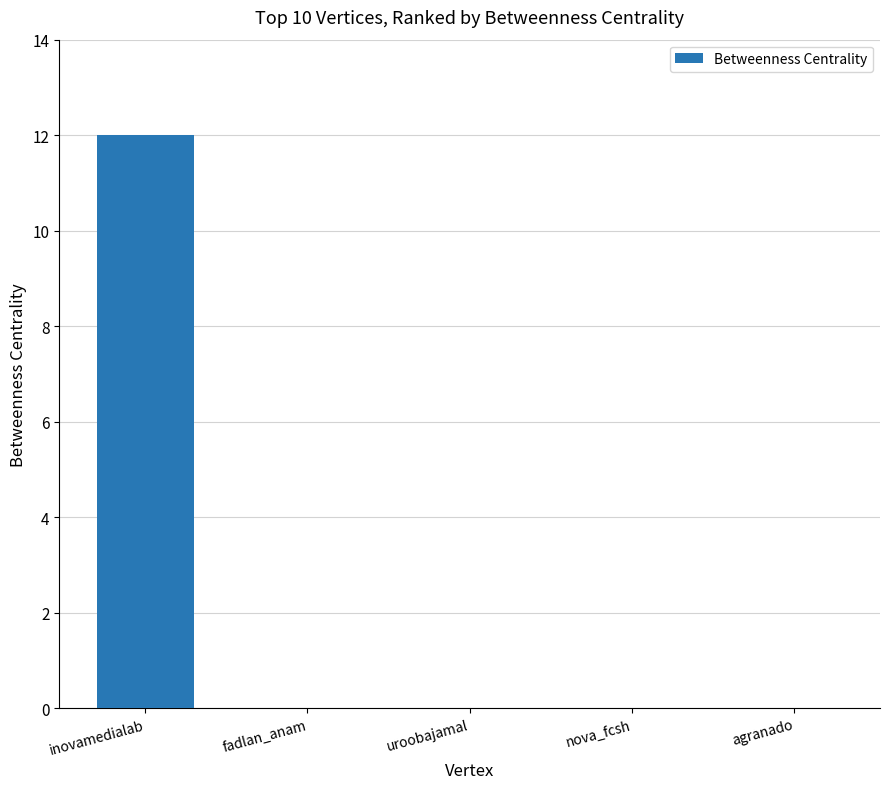

Reading left to right, what are all the values shown in this chart?

12	0	0	0	0